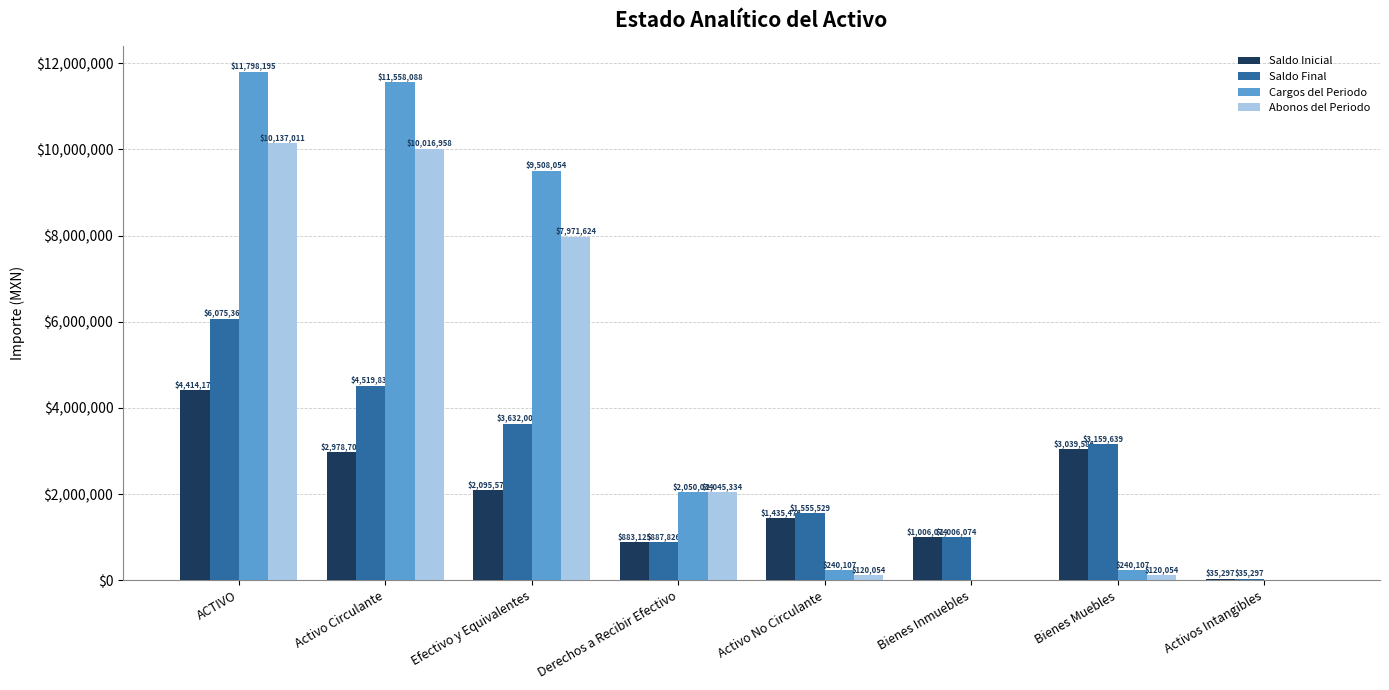

The Cargos del Periodo series shows 9508053.8 at Efectivo y Equivalentes. True or false?

True